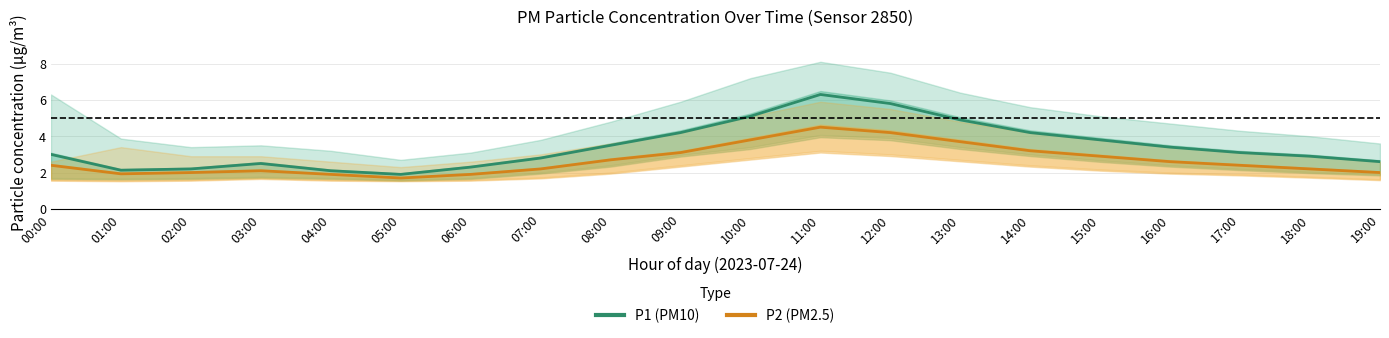

At 19:00, list the series in order from smallest to largest.

P2 (PM2.5), P1 (PM10)